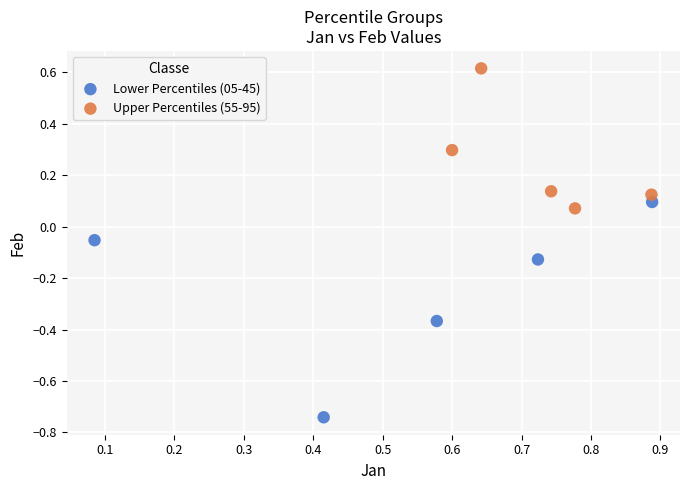

Which series has the largest Y range (max minus min)?

Lower Percentiles (05-45)